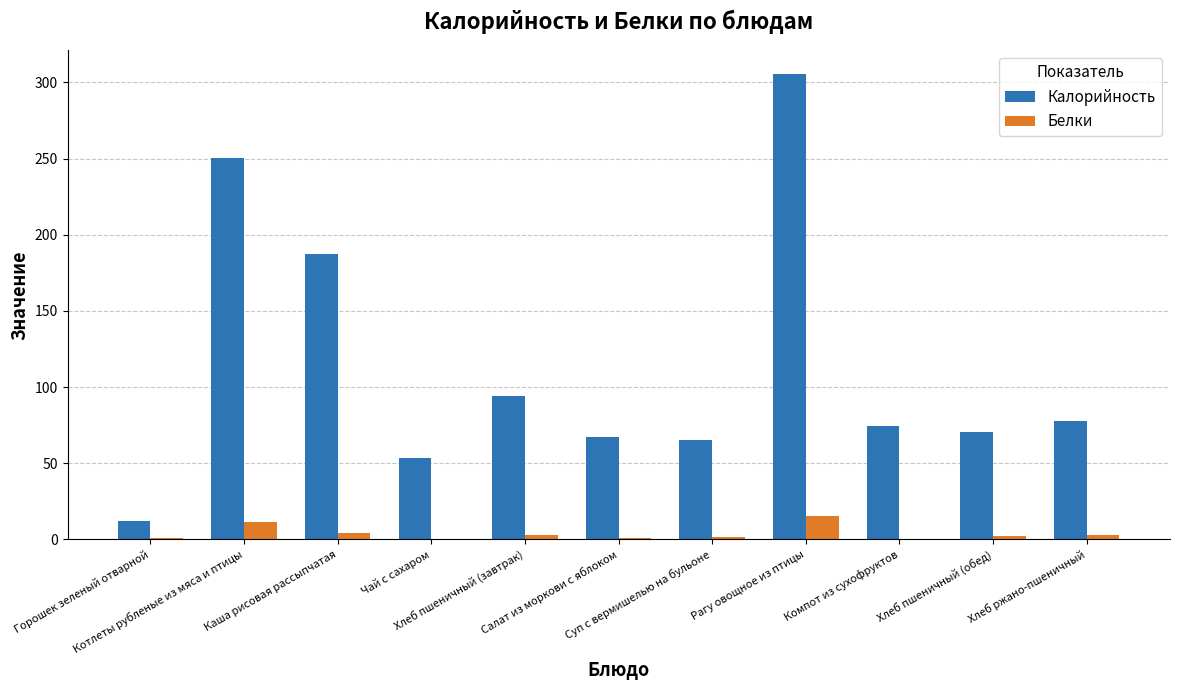

What is the sum of the Белки values at Рагу овощное из птицы and Компот из сухофруктов?

15.7